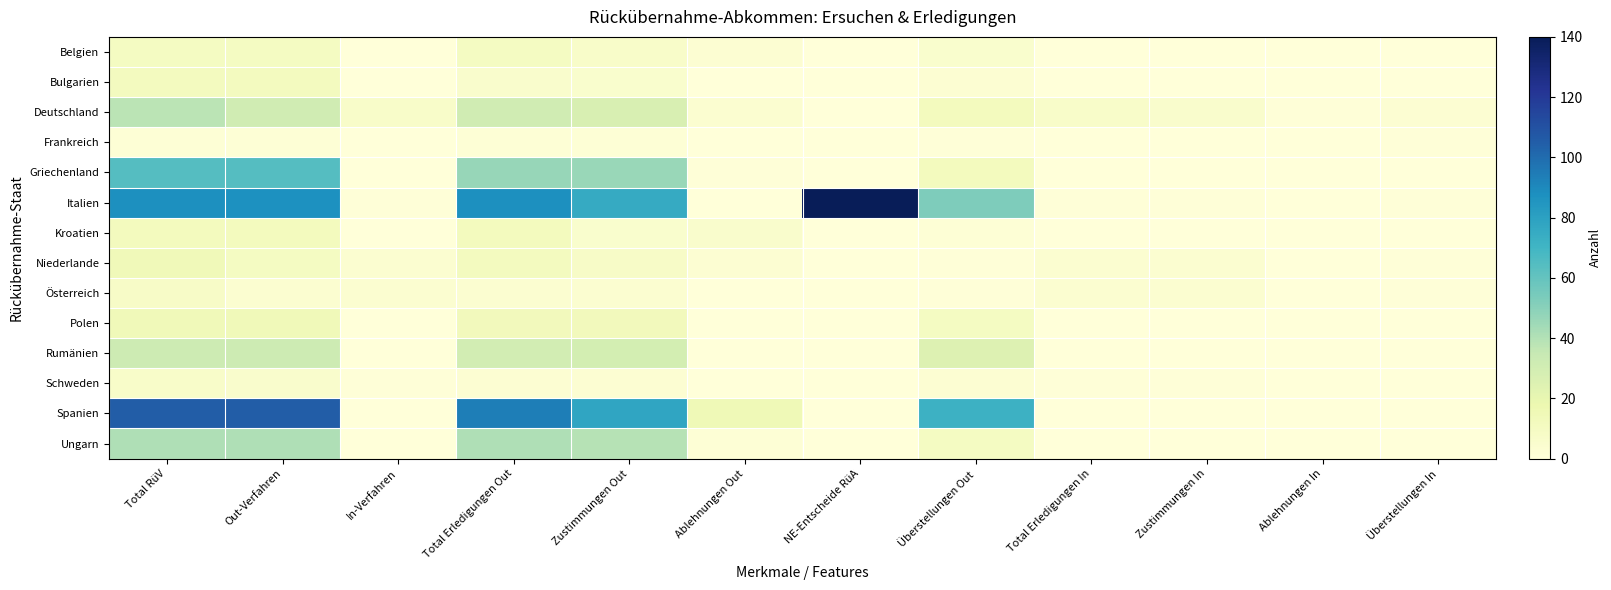

Which series has the largest total across all categories?

Italien